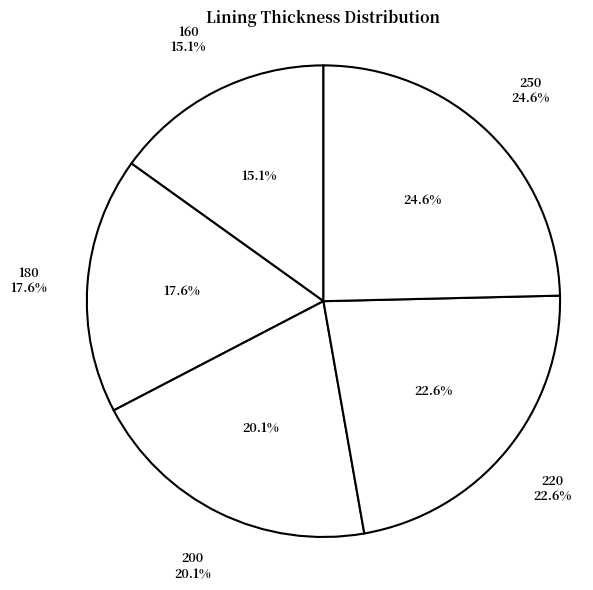

How many slices are in this pie chart?

5